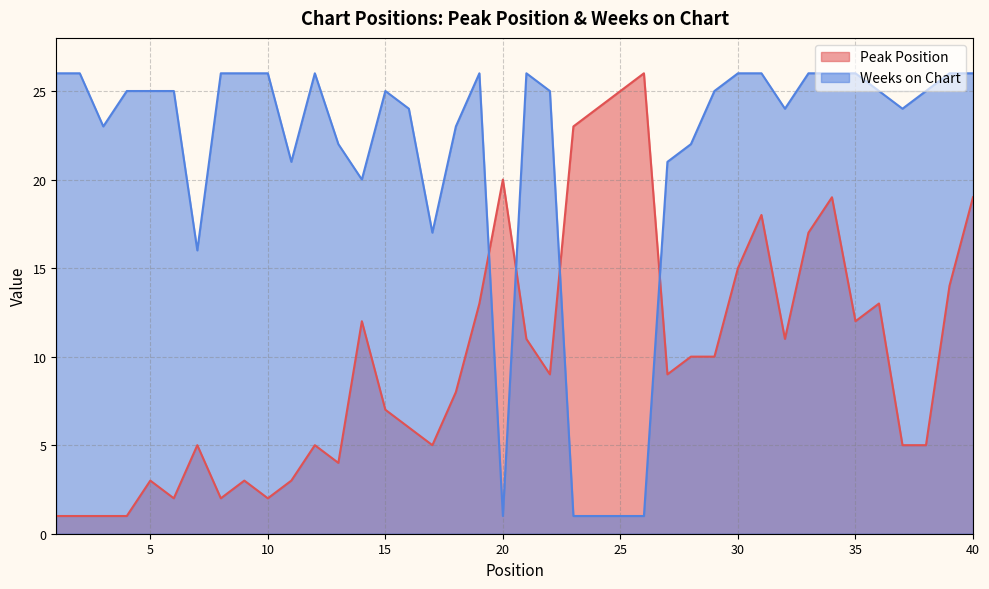

Reading left to right, list all the values displayed in this chart.

Peak Position: 1	1	1	1	3	2	5	2	3	2	3	5	4	12	7	6	5	8	13	20	11	9	23	24	25	26	9	10	10	15	18	11	17	19	12	13	5	5	14	19
Weeks on Chart: 26	26	23	25	25	25	16	26	26	26	21	26	22	20	25	24	17	23	26	1	26	25	1	1	1	1	21	22	25	26	26	24	26	26	26	25	24	25	26	26